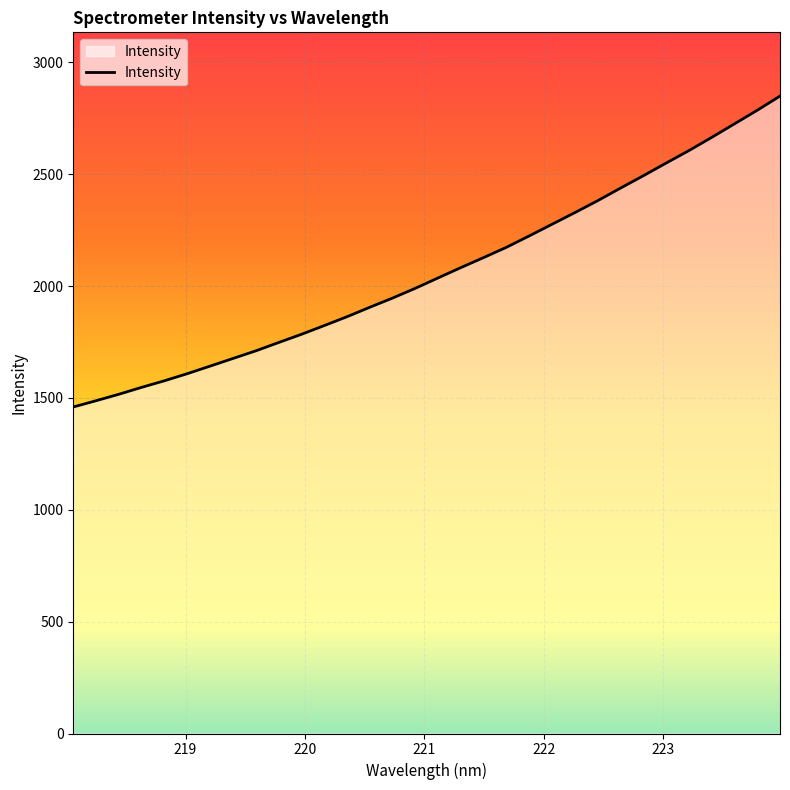

What is the smallest value displayed?

1459.6